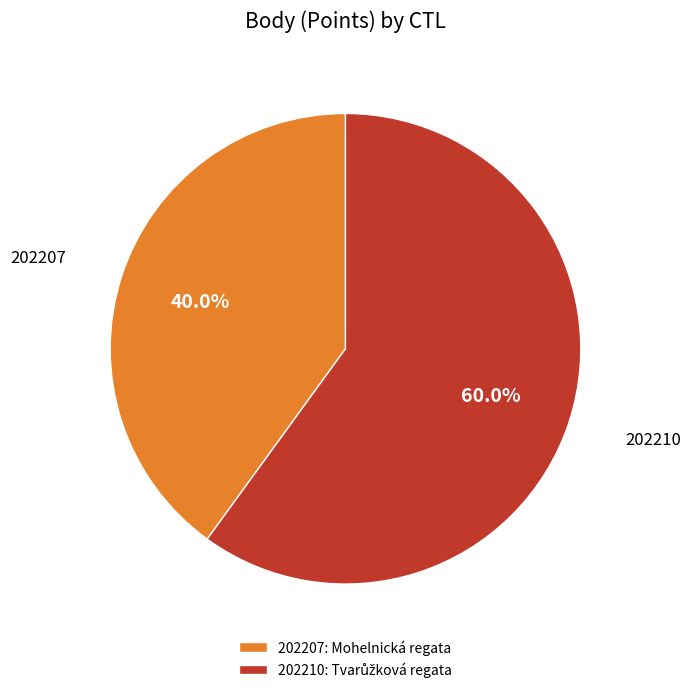

To the nearest percent, what is the difference between the 202210 and 202207 slice percentages?

20%